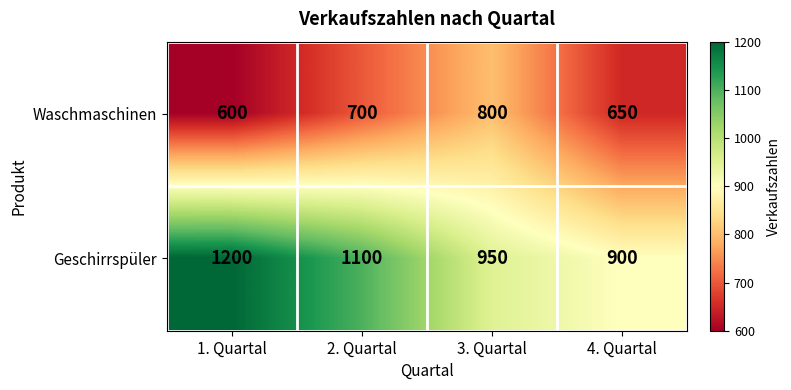

The value of Geschirrspüler at 3. Quartal is 1273. True or false?

False